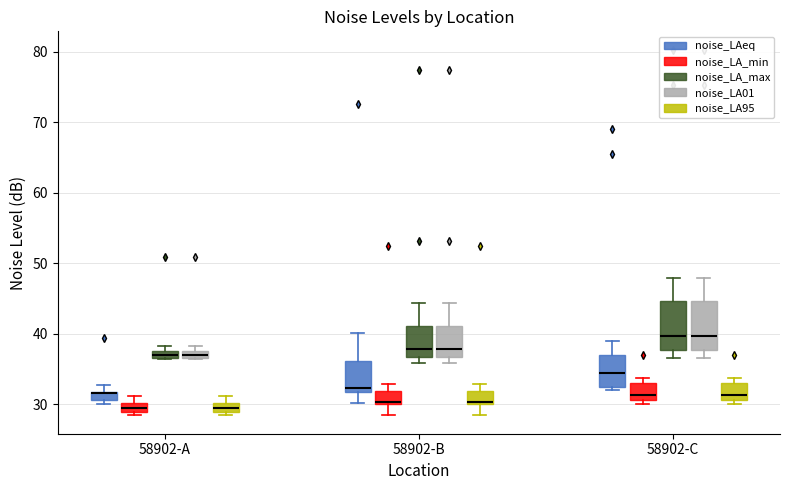

Where is the upper edge of the box for 58902-A (noise_LA01) on the y-axis? The values are not printed on the chart, so give them approximately, as read against the axis.

38